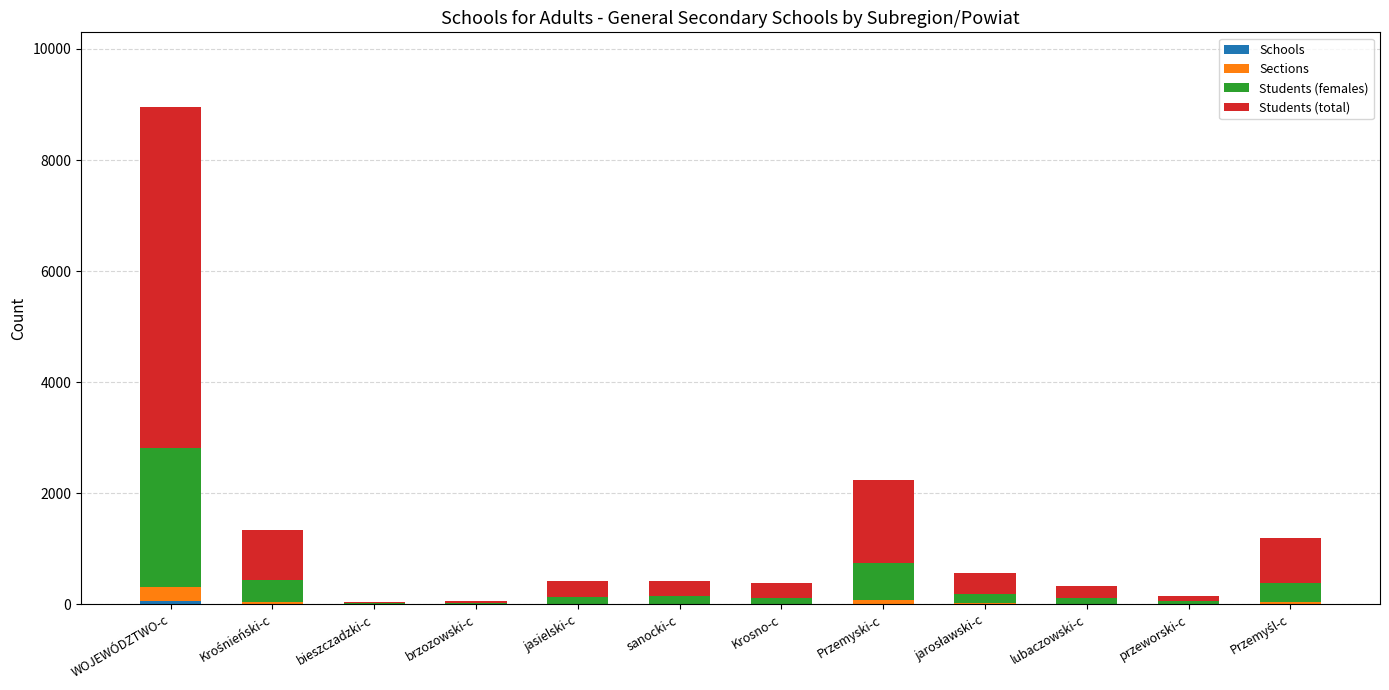

At which category is the sum across all series the highest?

WOJEWÓDZTWO-c